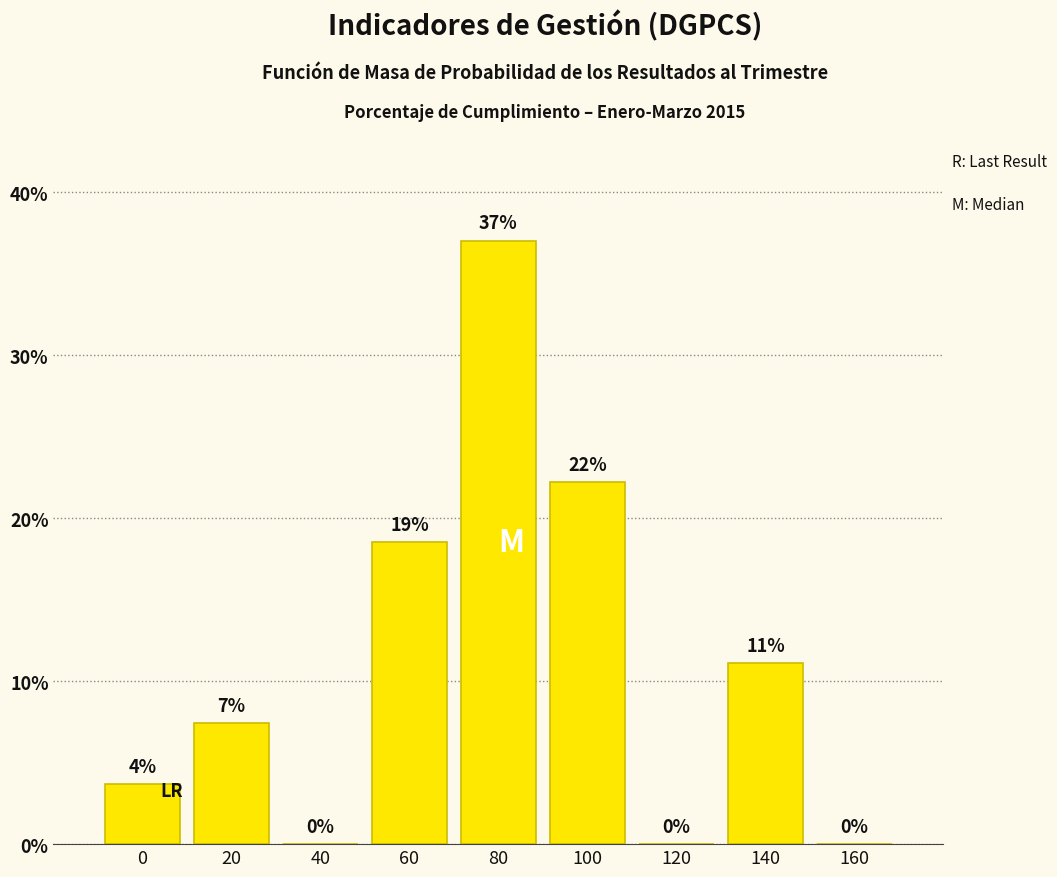

Are the bars horizontal?

No